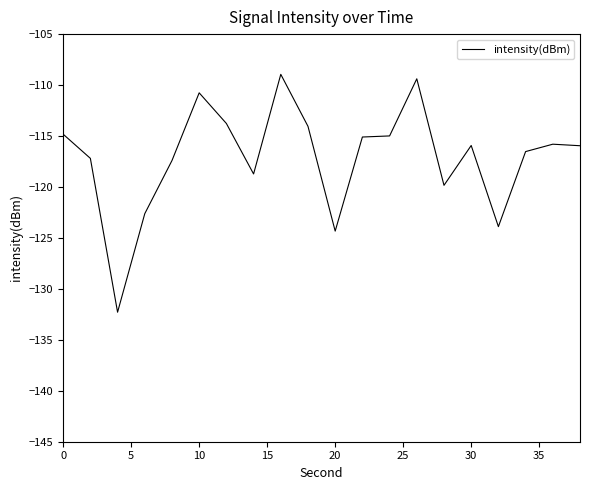

What is the maximum value shown in the chart?

-108.9